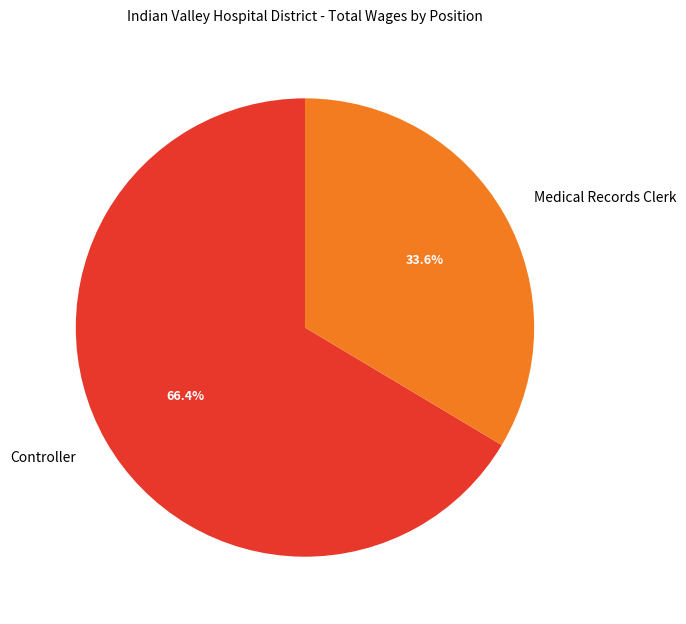

To the nearest percent, what percentage of the pie is Medical Records Clerk?

34%